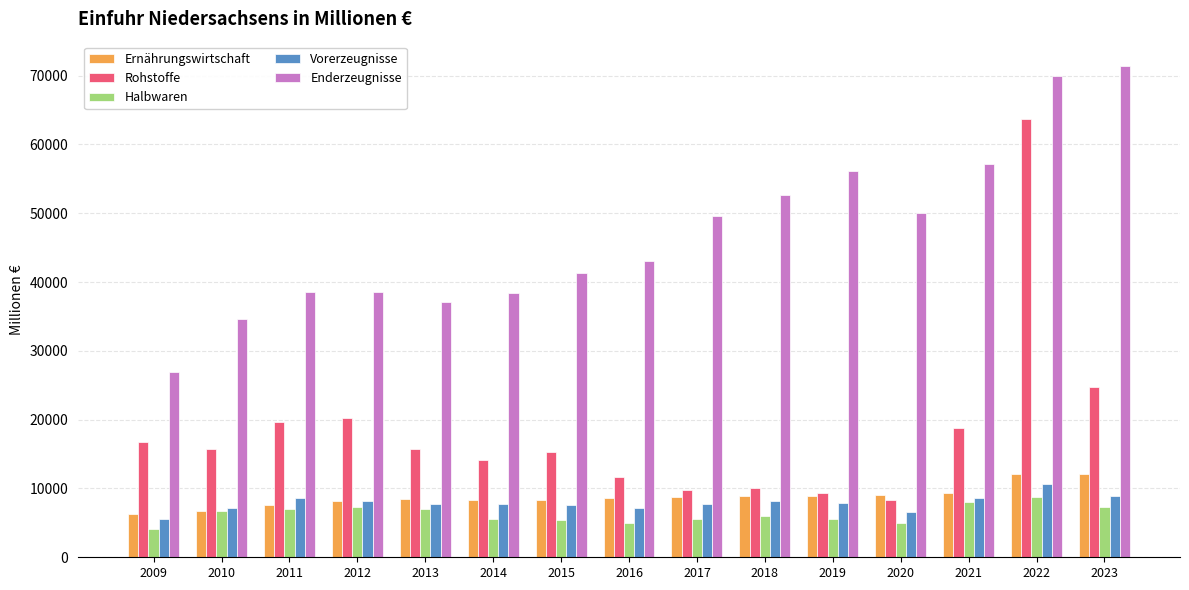

Which series changed the most between 2012 and 2018?

Enderzeugnisse